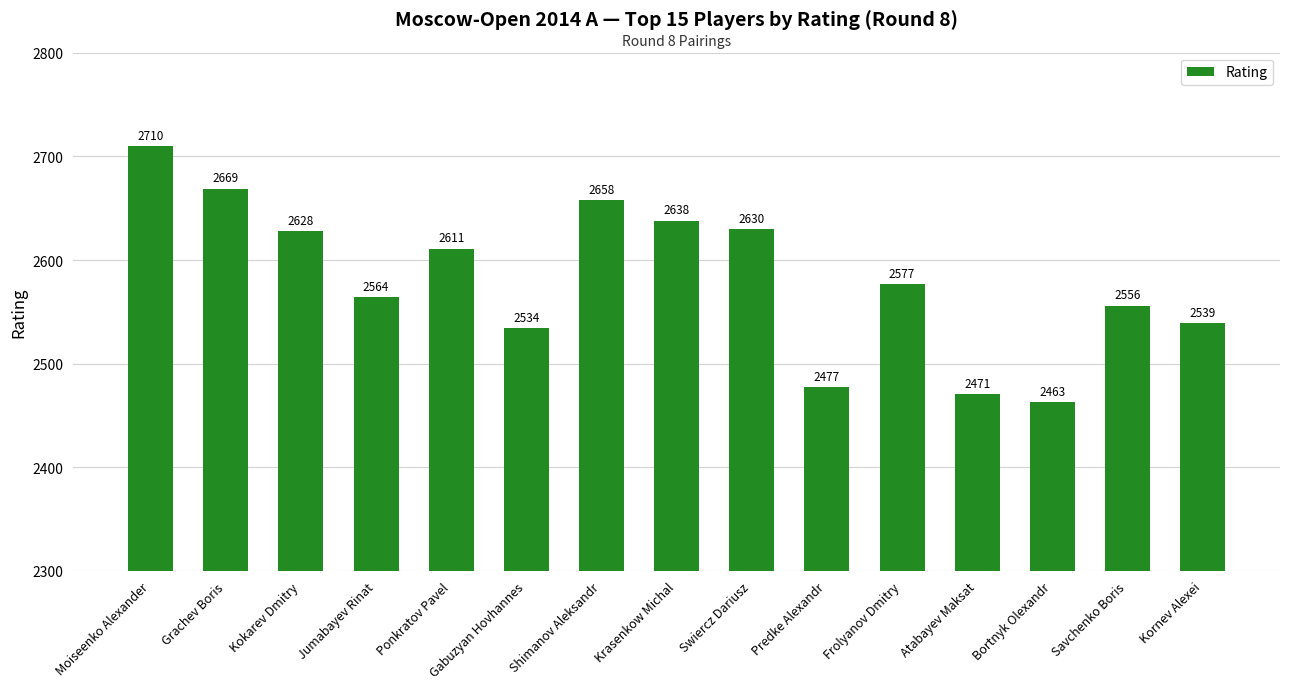

Reading left to right, list all the values displayed in this chart.

2710	2669	2628	2564	2611	2534	2658	2638	2630	2477	2577	2471	2463	2556	2539